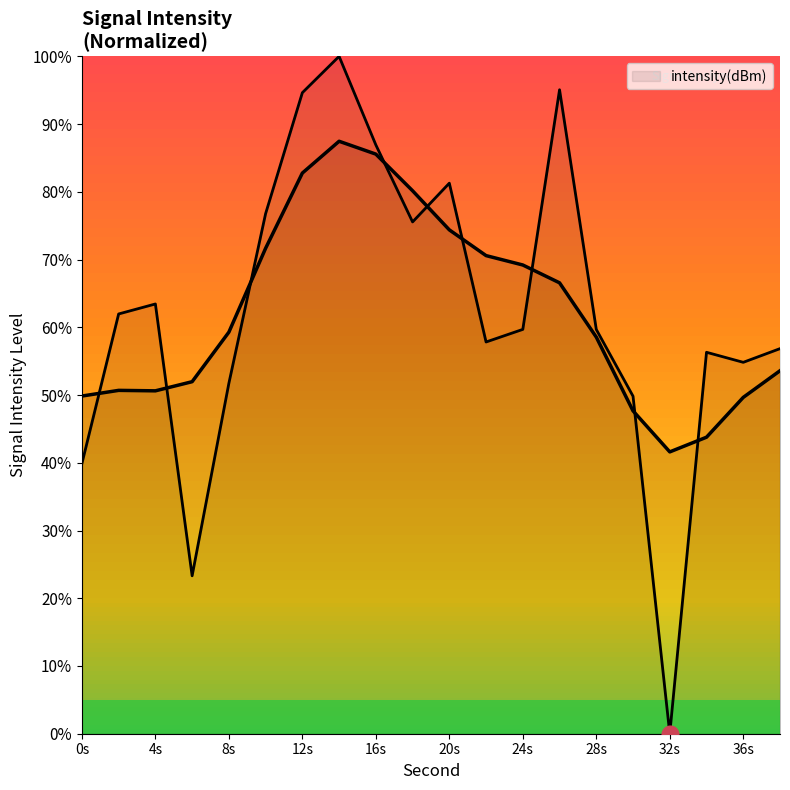

Does the chart have visible grid lines?

No